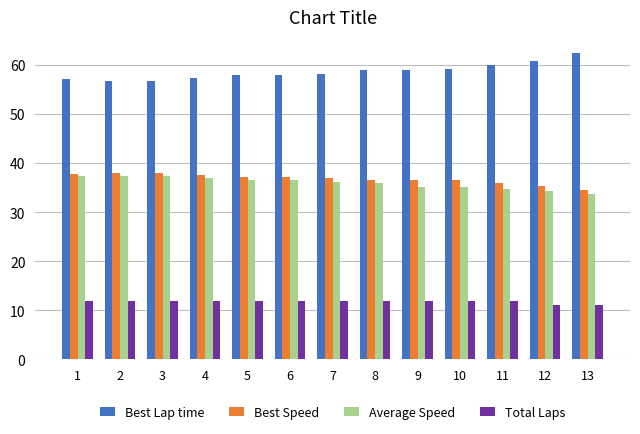

At which label does Best Speed first exceed 37?

1